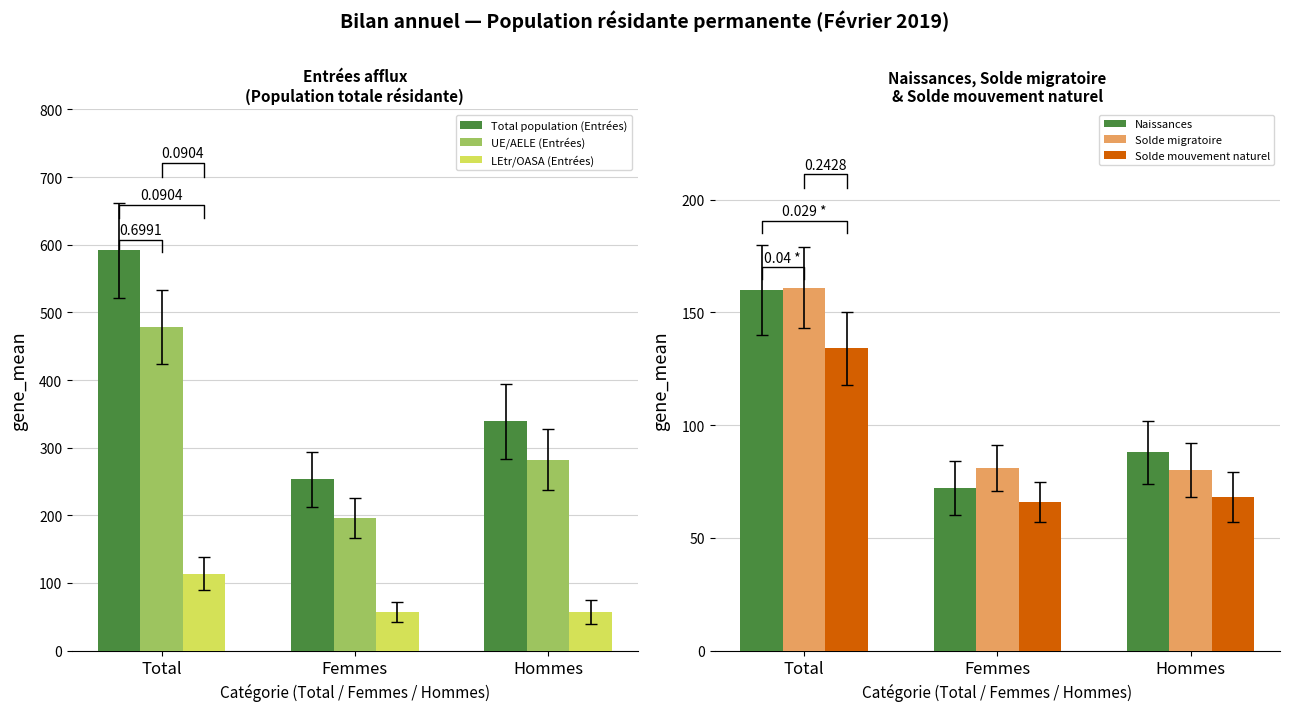

Which series has the largest range (max minus min)?

Total population (Entrées)